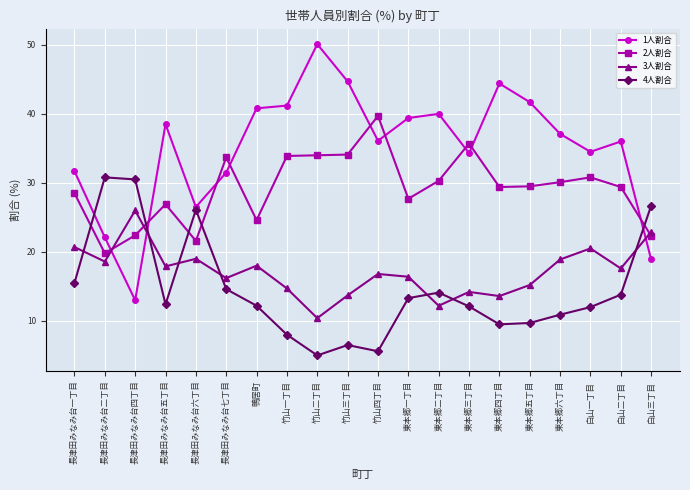

What is the sum of all 1人割合 values?

702.5